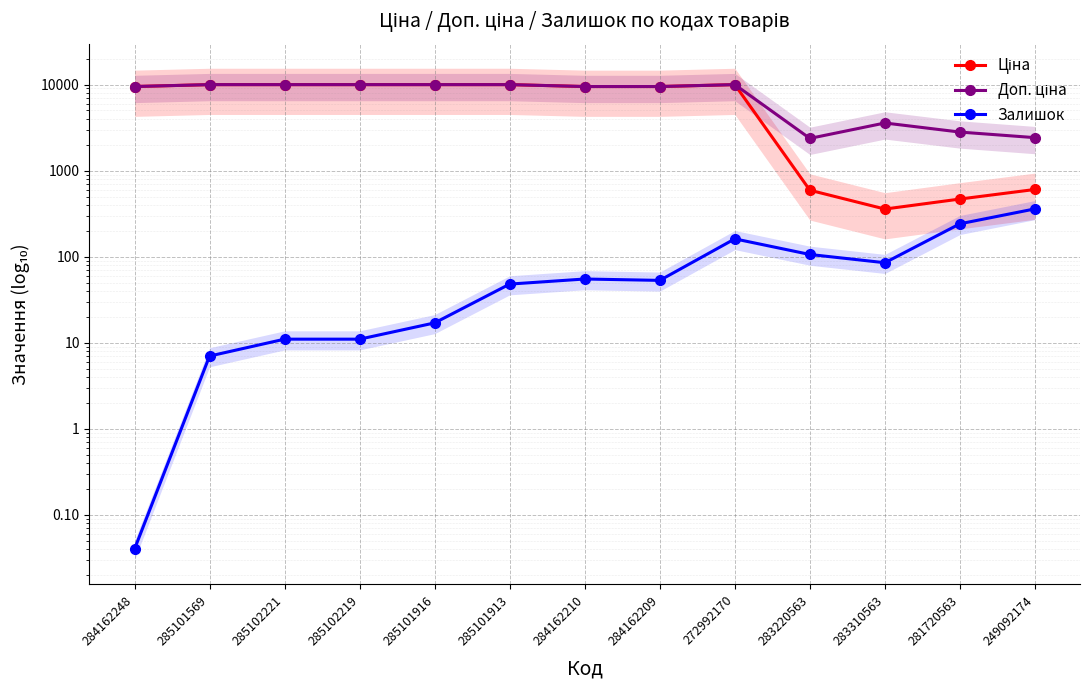

Between 285102221 and 284162210, which series saw the biggest shift?

Ціна